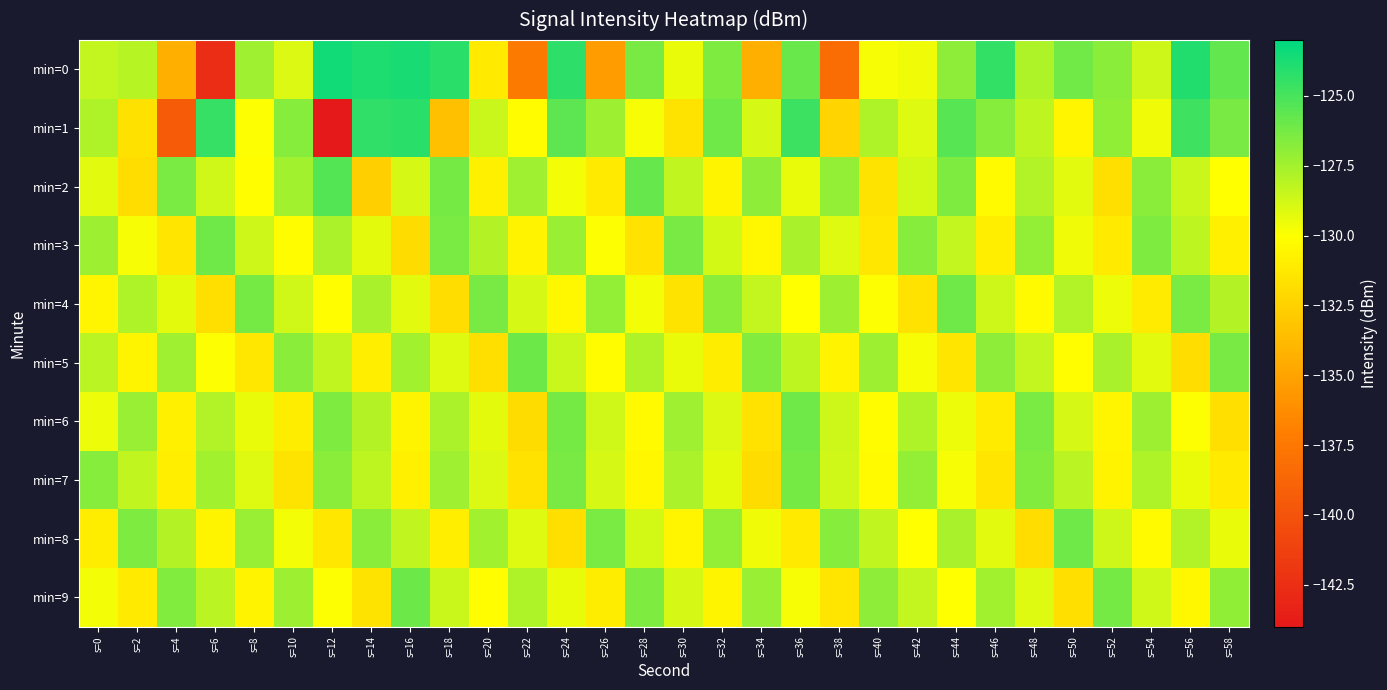

Reading left to right, what are all the values shown in this chart?

min=0: s=0=-128.3	s=2=-128.1	s=4=-134.4	s=6=-142.6	s=8=-127.4	s=10=-129.0	s=12=-123.5	s=14=-123.9	s=16=-123.7	s=18=-124.2	s=20=-131.2	s=22=-137.3	s=24=-124.3	s=26=-135.4	s=28=-126.3	s=30=-129.4	s=32=-126.5	s=34=-134.4	s=36=-125.9	s=38=-138.2	s=40=-129.8	s=42=-129.6	s=44=-126.9	s=46=-124.4	s=48=-127.8	s=50=-126.2	s=52=-126.9	s=54=-128.7	s=56=-124.0	s=58=-125.8
min=1: s=0=-127.8	s=2=-131.6	s=4=-139.4	s=6=-124.5	s=8=-129.9	s=10=-126.7	s=12=-144.1	s=14=-124.4	s=16=-124.2	s=18=-133.4	s=20=-128.5	s=22=-130.2	s=24=-125.6	s=26=-127.3	s=28=-129.8	s=30=-131.5	s=32=-126.1	s=34=-128.9	s=36=-124.7	s=38=-132.3	s=40=-127.8	s=42=-129.1	s=44=-125.4	s=46=-126.7	s=48=-128.2	s=50=-130.5	s=52=-127.0	s=54=-129.6	s=56=-124.8	s=58=-126.3
min=2: s=0=-129.2	s=2=-131.8	s=4=-126.4	s=6=-128.7	s=8=-130.1	s=10=-127.5	s=12=-125.3	s=14=-132.6	s=16=-128.9	s=18=-126.2	s=20=-130.8	s=22=-127.4	s=24=-129.7	s=26=-131.2	s=28=-125.8	s=30=-128.3	s=32=-130.6	s=34=-126.9	s=36=-129.4	s=38=-127.1	s=40=-131.5	s=42=-128.8	s=44=-126.5	s=46=-130.3	s=48=-127.9	s=50=-129.2	s=52=-131.7	s=54=-126.8	s=56=-128.5	s=58=-130.0
min=3: s=0=-127.3	s=2=-129.8	s=4=-131.4	s=6=-126.1	s=8=-128.6	s=10=-130.2	s=12=-127.7	s=14=-129.3	s=16=-131.9	s=18=-126.4	s=20=-128.0	s=22=-130.7	s=24=-127.2	s=26=-129.9	s=28=-131.6	s=30=-126.3	s=32=-128.8	s=34=-130.4	s=36=-127.6	s=38=-129.1	s=40=-131.3	s=42=-126.7	s=44=-128.4	s=46=-130.9	s=48=-127.1	s=50=-129.6	s=52=-131.2	s=54=-126.5	s=56=-128.2	s=58=-130.8
min=4: s=0=-130.5	s=2=-127.8	s=4=-129.3	s=6=-131.7	s=8=-126.2	s=10=-128.7	s=12=-130.1	s=14=-127.6	s=16=-129.2	s=18=-131.8	s=20=-126.3	s=22=-128.9	s=24=-130.4	s=26=-127.1	s=28=-129.7	s=30=-131.5	s=32=-126.8	s=34=-128.4	s=36=-130.0	s=38=-127.3	s=40=-129.9	s=42=-131.6	s=44=-126.1	s=46=-128.6	s=48=-130.3	s=50=-127.9	s=52=-129.5	s=54=-131.1	s=56=-126.4	s=58=-128.0
min=5: s=0=-128.1	s=2=-130.6	s=4=-127.4	s=6=-129.9	s=8=-131.3	s=10=-126.8	s=12=-128.3	s=14=-130.9	s=16=-127.5	s=18=-129.1	s=20=-131.7	s=22=-126.0	s=24=-128.5	s=26=-130.2	s=28=-127.8	s=30=-129.4	s=32=-131.0	s=34=-126.6	s=36=-128.2	s=38=-130.7	s=40=-127.3	s=42=-129.8	s=44=-131.4	s=46=-126.9	s=48=-128.4	s=50=-130.1	s=52=-127.6	s=54=-129.2	s=56=-131.8	s=58=-126.3
min=6: s=0=-129.5	s=2=-127.2	s=4=-130.8	s=6=-127.9	s=8=-129.4	s=10=-131.0	s=12=-126.5	s=14=-128.0	s=16=-130.6	s=18=-127.7	s=20=-129.3	s=22=-131.9	s=24=-126.2	s=26=-128.7	s=28=-130.3	s=30=-127.4	s=32=-129.0	s=34=-131.6	s=36=-126.1	s=38=-128.6	s=40=-130.2	s=42=-127.8	s=44=-129.5	s=46=-131.1	s=48=-126.4	s=50=-128.9	s=52=-130.5	s=54=-127.3	s=56=-129.9	s=58=-131.7
min=7: s=0=-126.7	s=2=-128.3	s=4=-130.9	s=6=-127.5	s=8=-129.1	s=10=-131.5	s=12=-126.8	s=14=-128.2	s=16=-130.8	s=18=-127.4	s=20=-129.0	s=22=-131.6	s=24=-126.3	s=26=-128.9	s=28=-130.4	s=30=-127.7	s=32=-129.3	s=34=-131.9	s=36=-126.2	s=38=-128.7	s=40=-130.3	s=42=-127.1	s=44=-129.8	s=46=-131.4	s=48=-126.6	s=50=-128.1	s=52=-130.7	s=54=-127.8	s=56=-129.4	s=58=-131.2
min=8: s=0=-131.0	s=2=-126.5	s=4=-128.0	s=6=-130.6	s=8=-127.2	s=10=-129.7	s=12=-131.3	s=14=-126.8	s=16=-128.3	s=18=-130.9	s=20=-127.5	s=22=-129.1	s=24=-131.7	s=26=-126.4	s=28=-128.8	s=30=-130.5	s=32=-127.1	s=34=-129.6	s=36=-131.2	s=38=-126.7	s=40=-128.3	s=42=-130.0	s=44=-127.6	s=46=-129.2	s=48=-131.8	s=50=-126.1	s=52=-128.6	s=54=-130.3	s=56=-127.9	s=58=-129.4
min=9: s=0=-129.7	s=2=-131.2	s=4=-126.6	s=6=-128.1	s=8=-130.7	s=10=-127.3	s=12=-129.9	s=14=-131.5	s=16=-126.0	s=18=-128.5	s=20=-130.1	s=22=-127.8	s=24=-129.4	s=26=-131.0	s=28=-126.5	s=30=-128.9	s=32=-130.6	s=34=-127.2	s=36=-129.8	s=38=-131.4	s=40=-126.9	s=42=-128.4	s=44=-130.0	s=46=-127.5	s=48=-129.1	s=50=-131.7	s=52=-126.2	s=54=-128.7	s=56=-130.4	s=58=-127.0